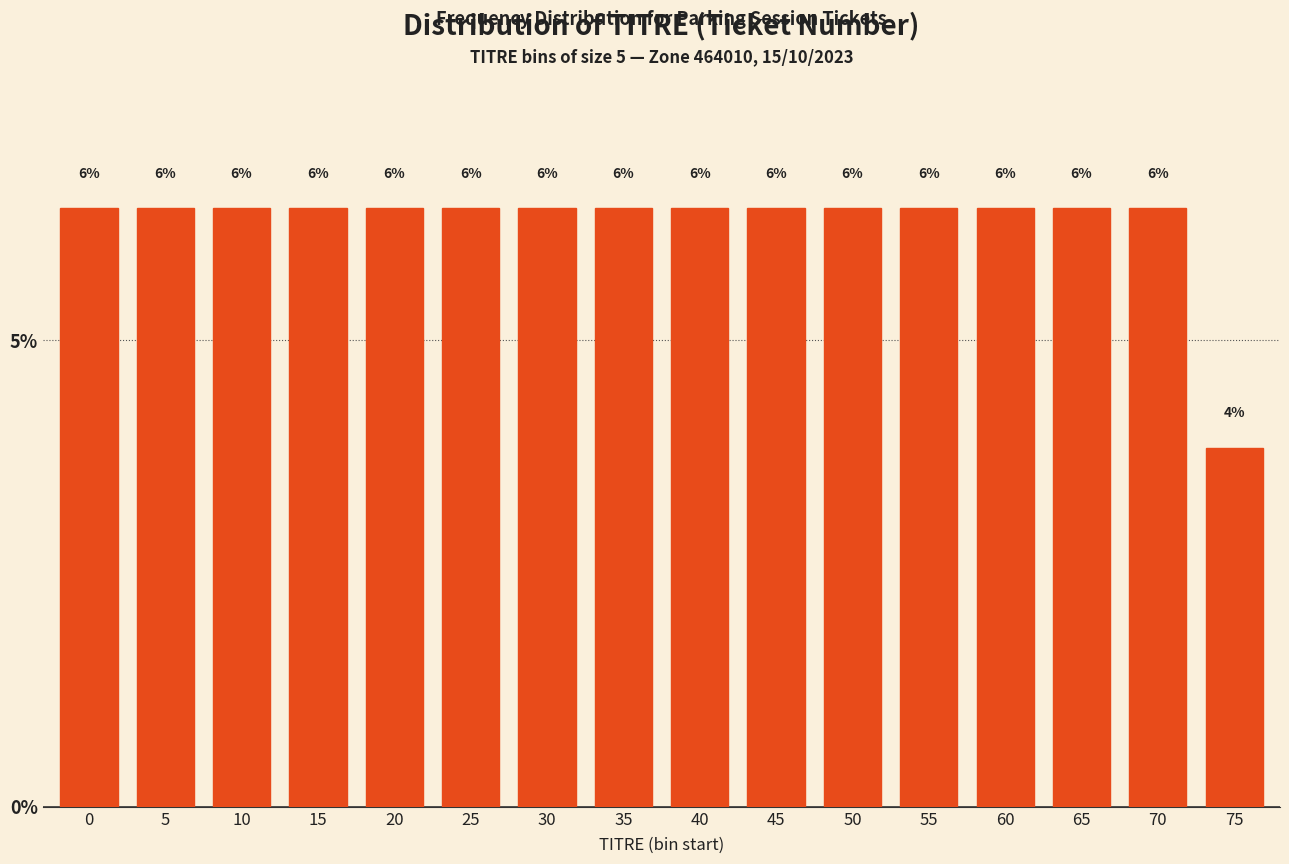

Are the bars horizontal?

No